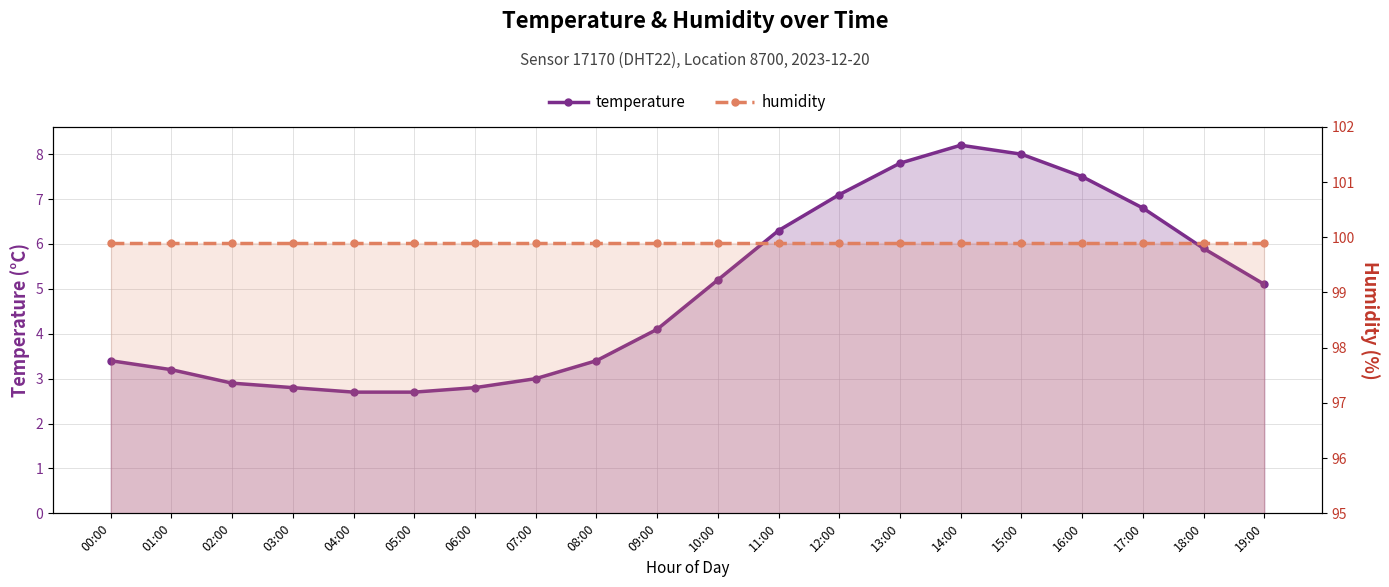

True or false: temperature and humidity intersect in this chart.

False